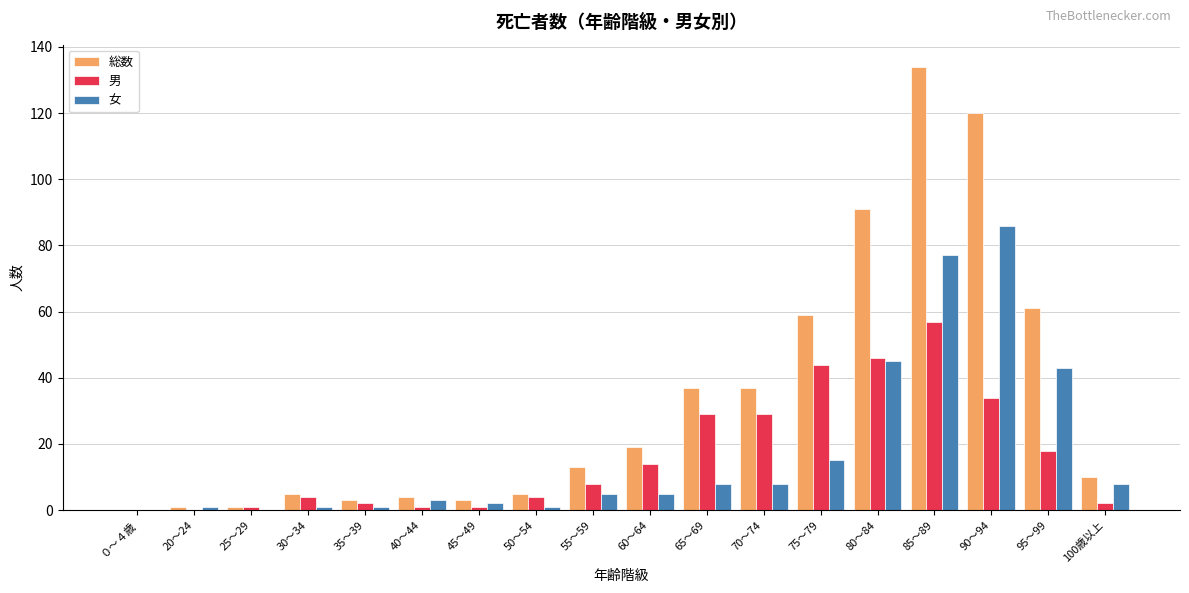

How many distinct data groups are displayed?

3